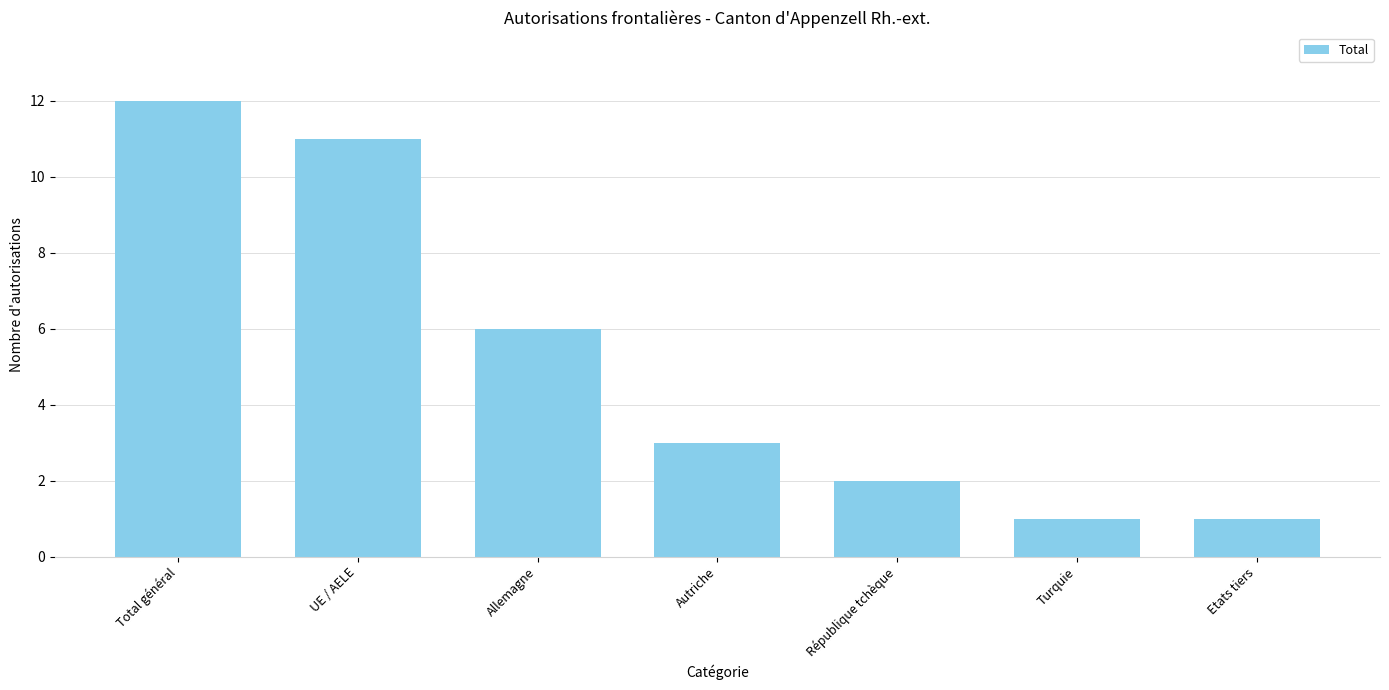

What is the sum of the values at Etats tiers and Turquie?

2